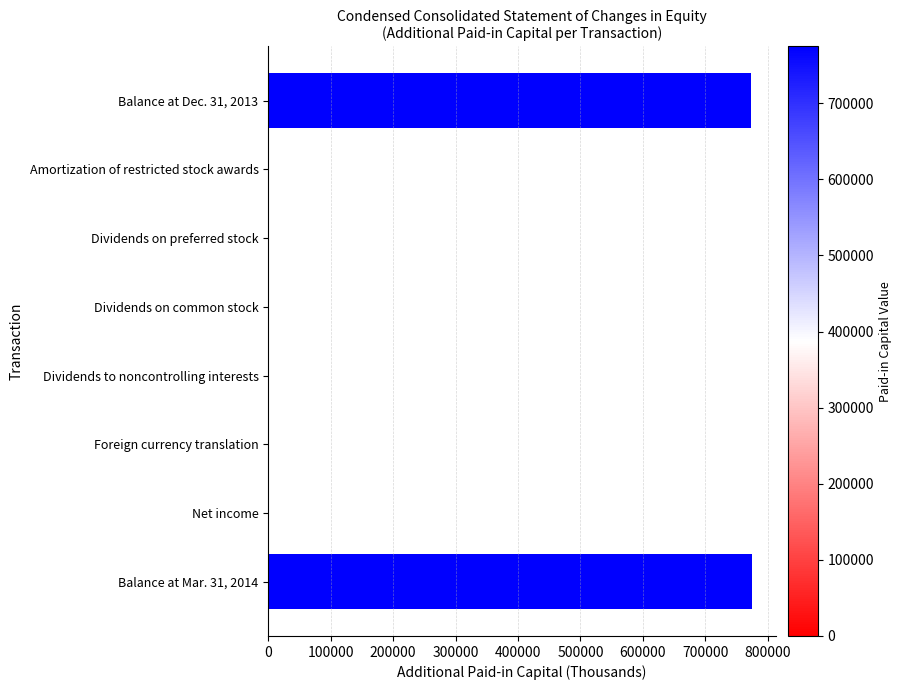

What is the average value?

193643